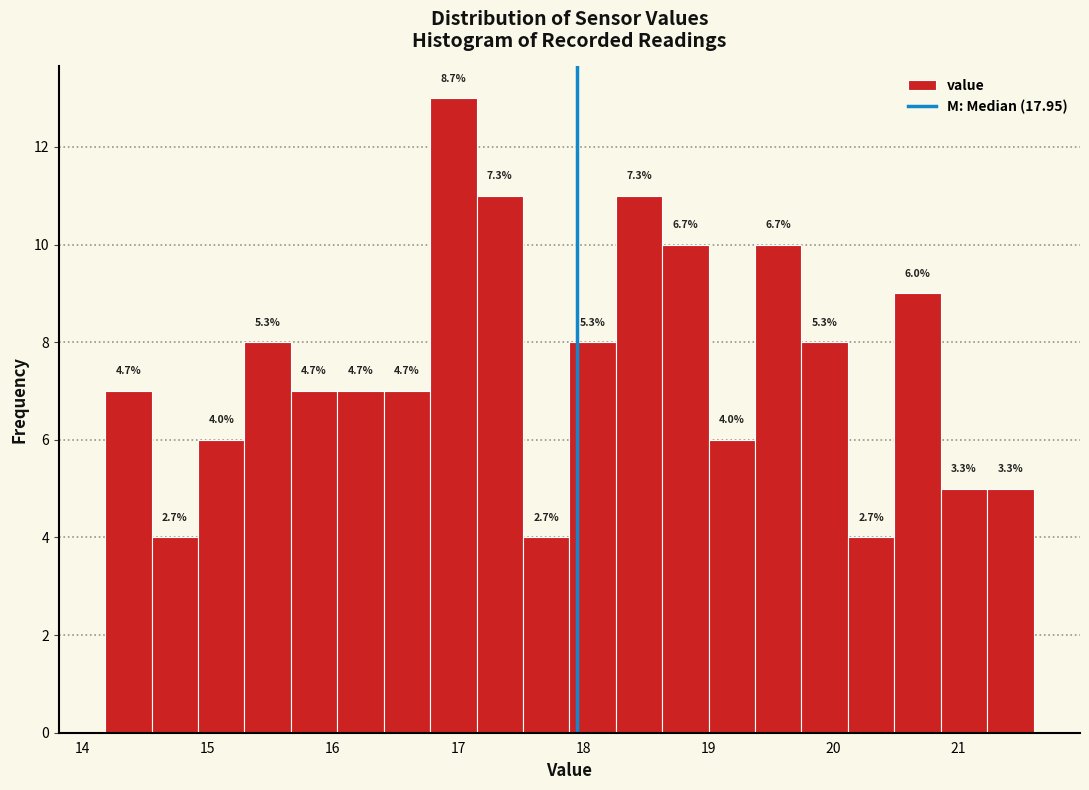

Around what value on the x-axis is the tallest bar? Give the approximate position of its centre, as read against the axis.

17.0